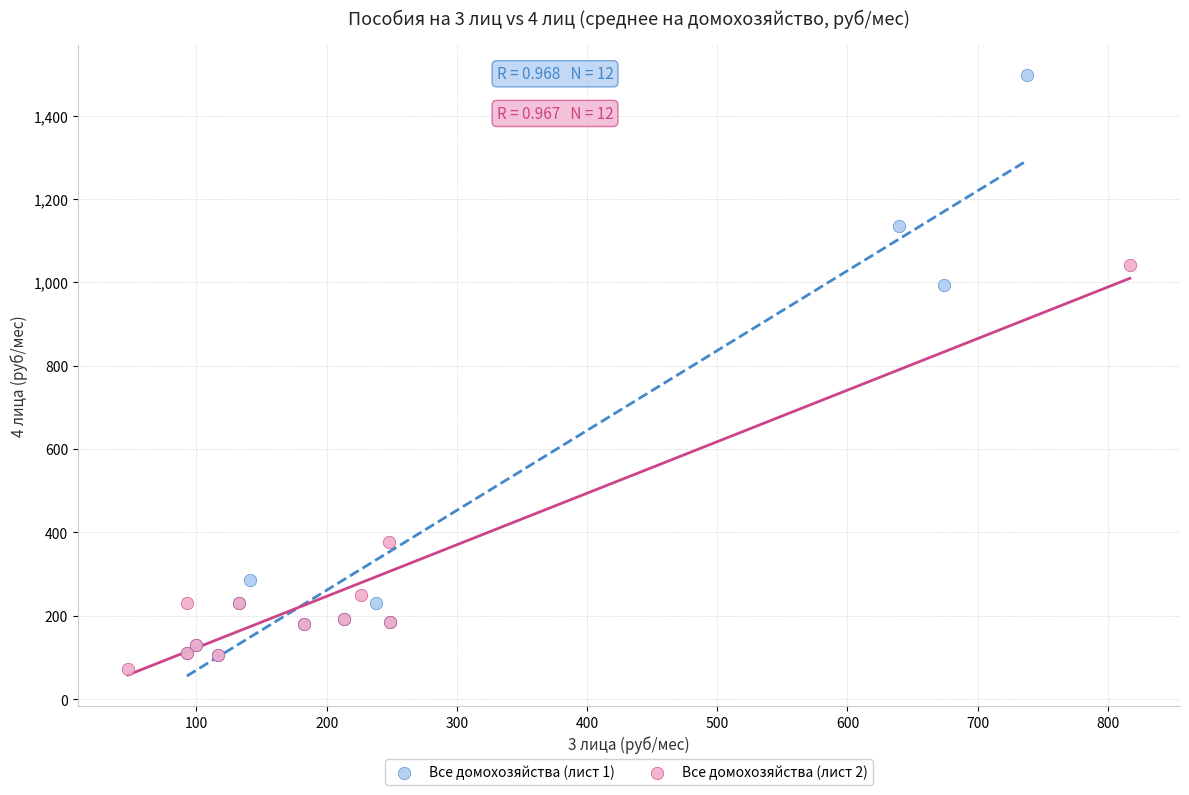

Which series reaches the maximum Y coordinate?

Все домохозяйства (лист 1)